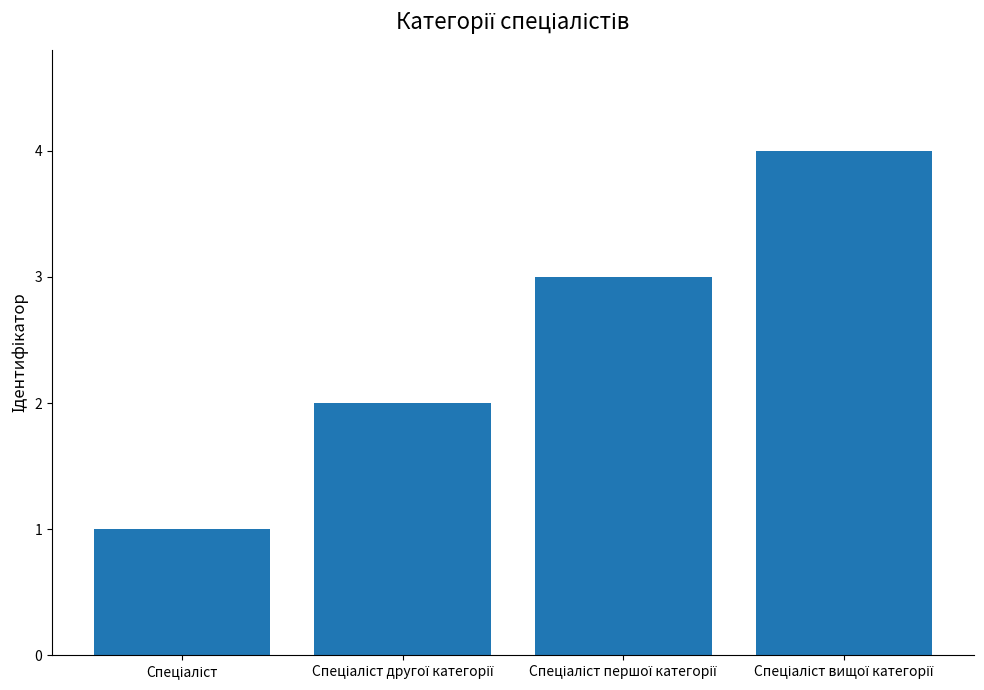

How many series are shown in this chart?

1